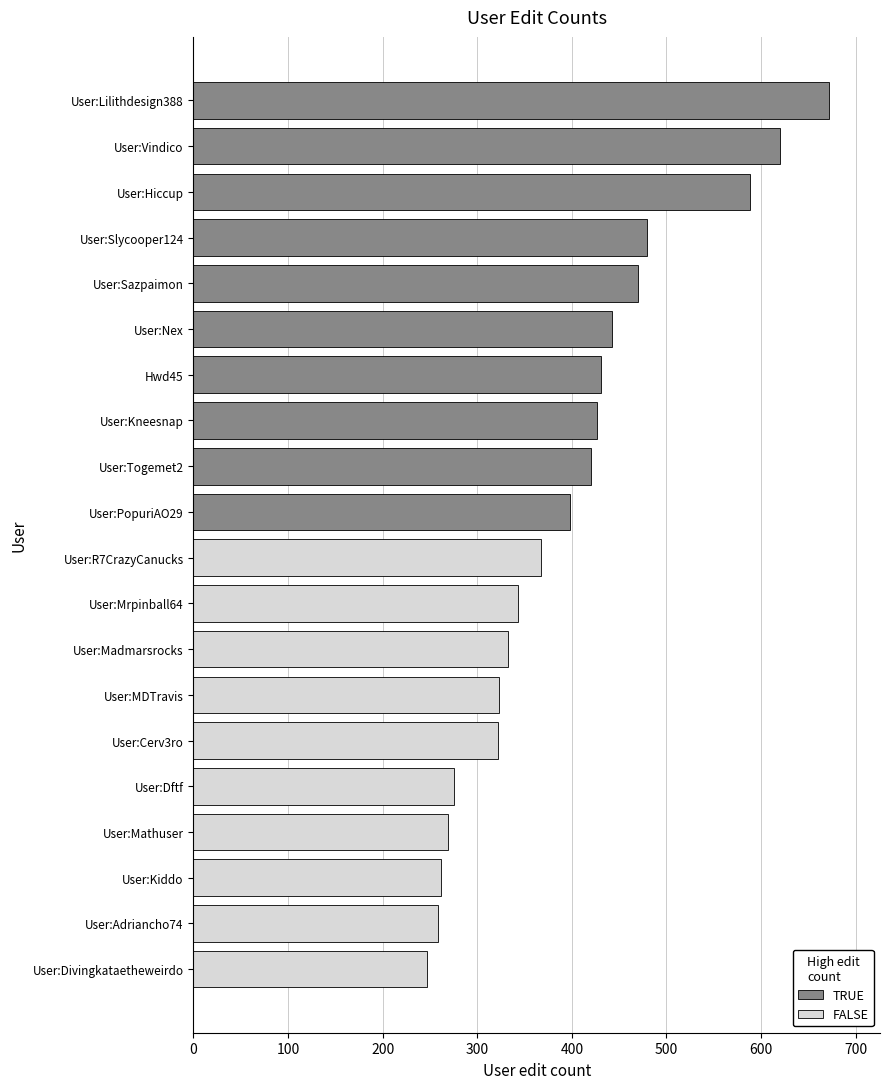

What is the change in value from User:Madmarsrocks to User:Hiccup?

+255